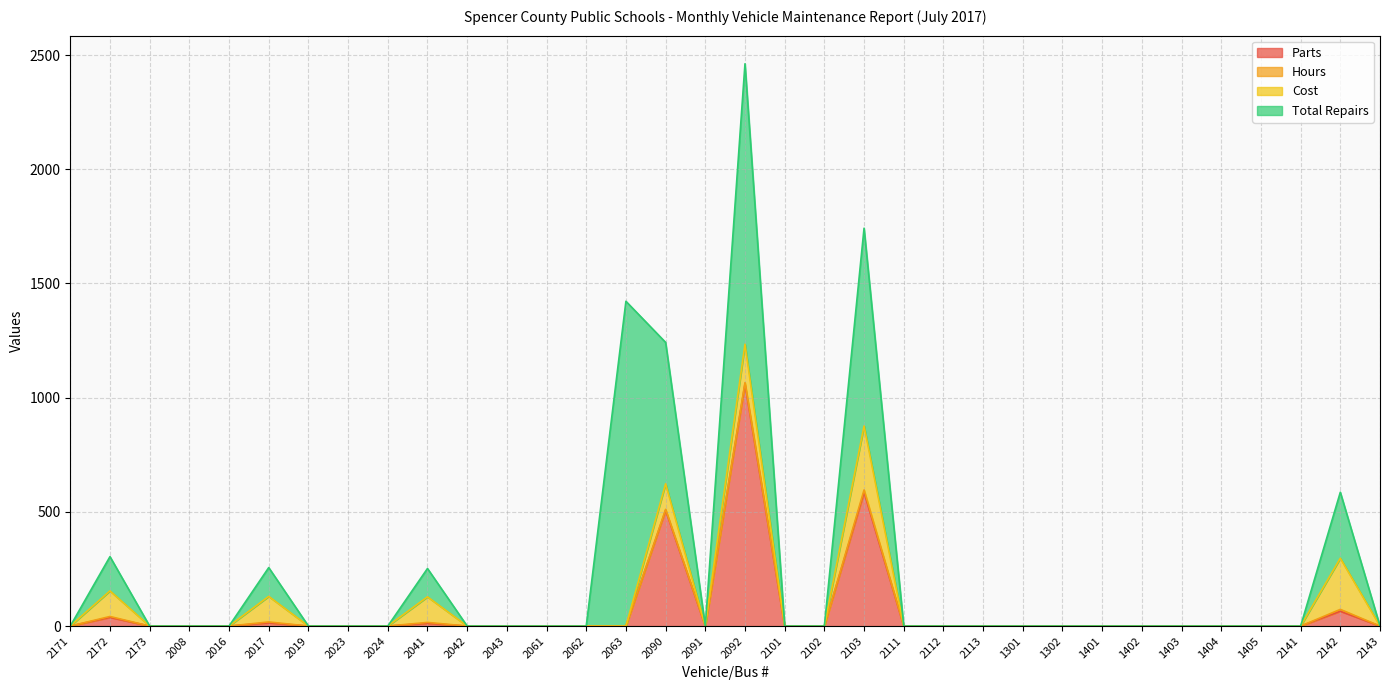

Reading left to right, transcribe all the data shown in this chart.

Parts: 0	38	0	0	0	14	0	0	0	12	0	0	0	0	0	507	0	1060	0	0	586	0	0	0	0	0	0	0	0	0	0	0	65	0
Hours: 0	4	0	0	0	4	0	0	0	4	0	0	0	0	0	4	0	6	0	0	10	0	0	0	0	0	0	0	0	0	0	0	8	0
Cost: 0	112	0	0	0	112	0	0	0	112	0	0	0	0	0	112	0	168	0	0	280	0	0	0	0	0	0	0	0	0	0	0	224	0
Total Repairs: 0	150	0	0	0	126	0	0	0	124	0	0	0	0	1422	619	0	1228	0	0	866	0	0	0	0	0	0	0	0	0	0	0	289	0